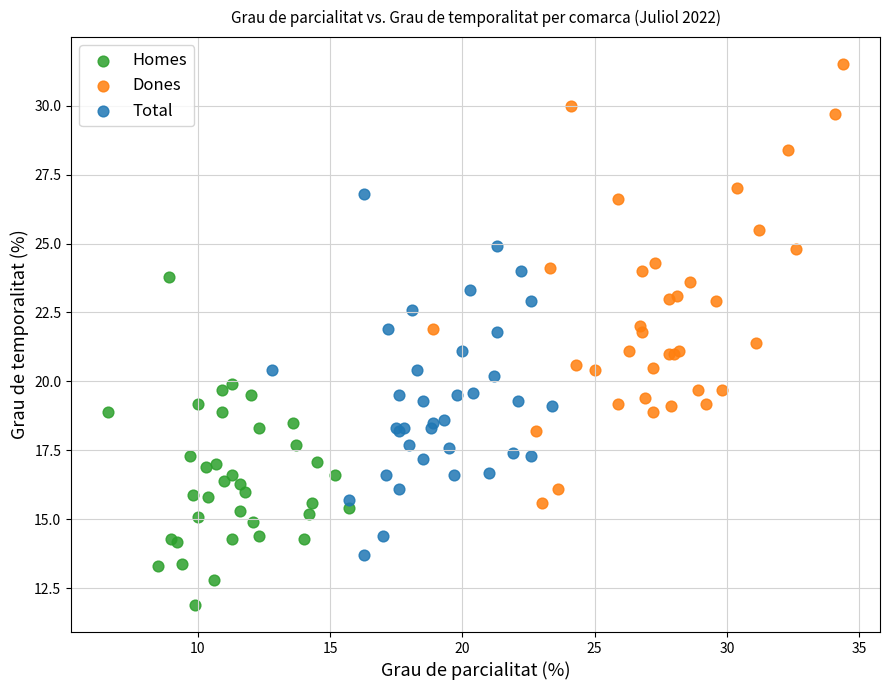

Which series contains the lowest Y value?

Homes